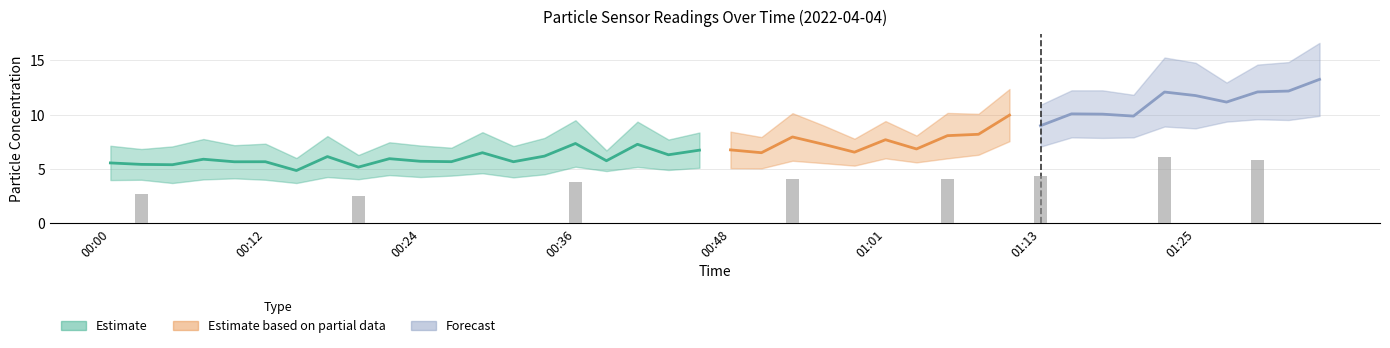

What is the label of the 22nd bar from the right?

00:43